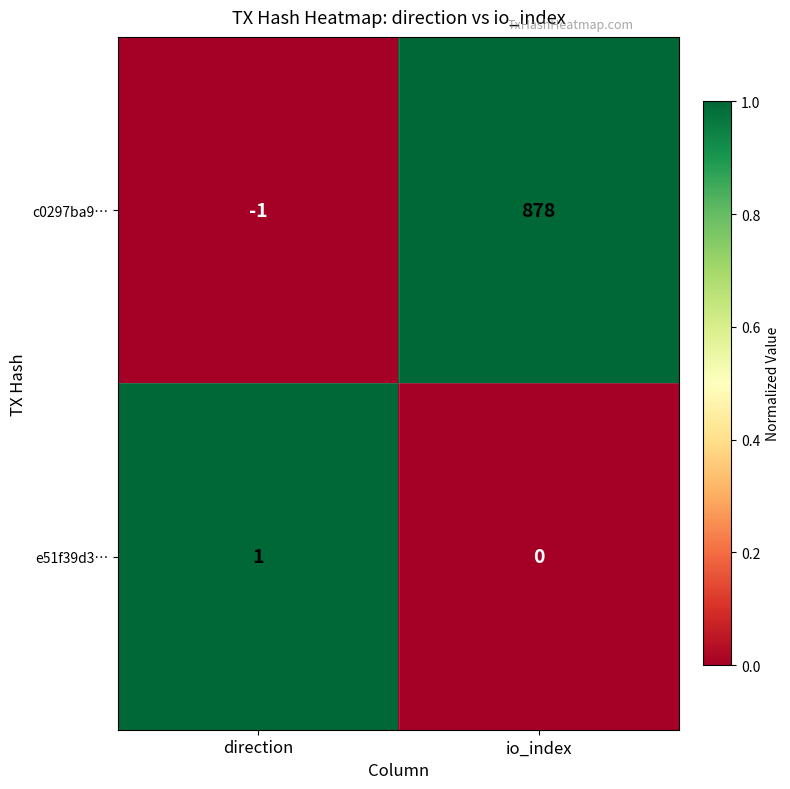

Is it true that c0297ba9… equals 1253 at io_index?

False